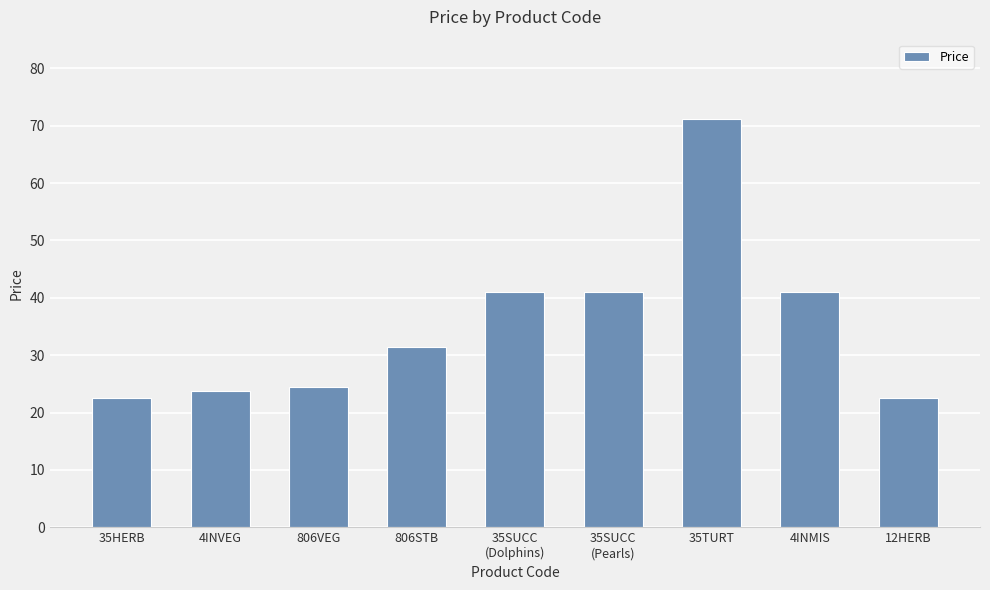

What value does the data have at 35HERB?

22.5